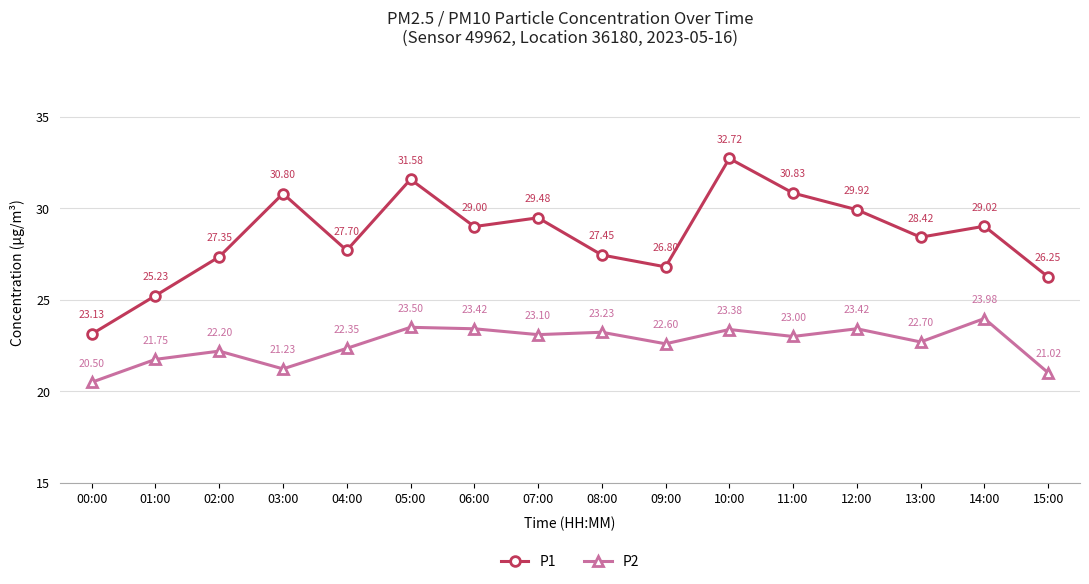

At which category does the chart reach its minimum across all series?

00:00